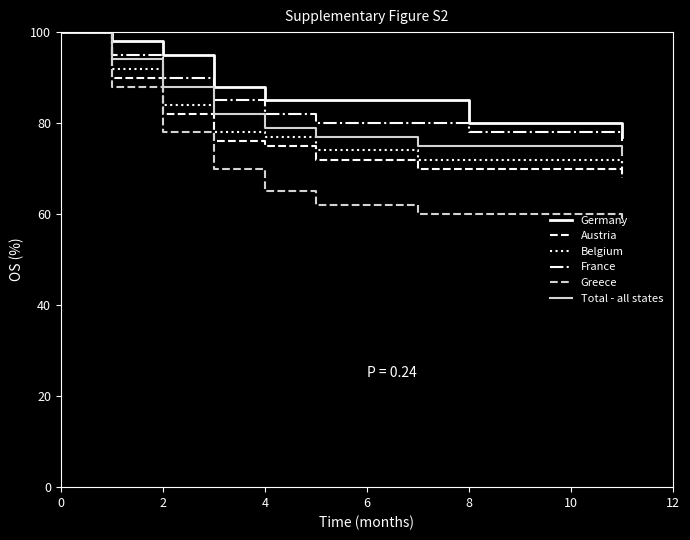

What is the minimum value shown in the chart?

58